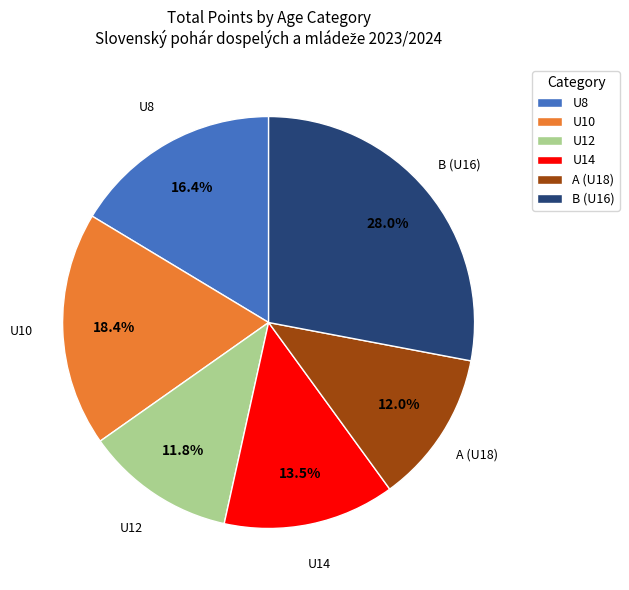

To the nearest percent, what is the average slice percentage?

17%